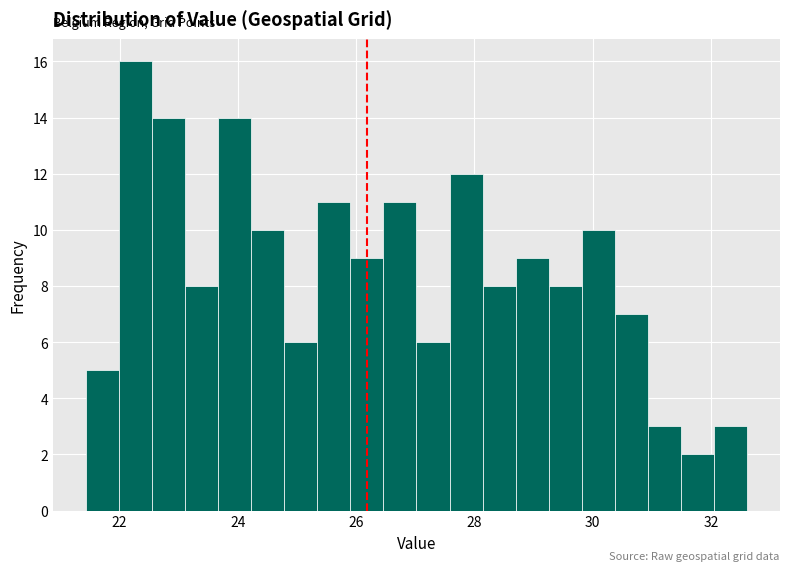

Read against the x-axis, roughly where is the centre of the tallest bar?

22.2